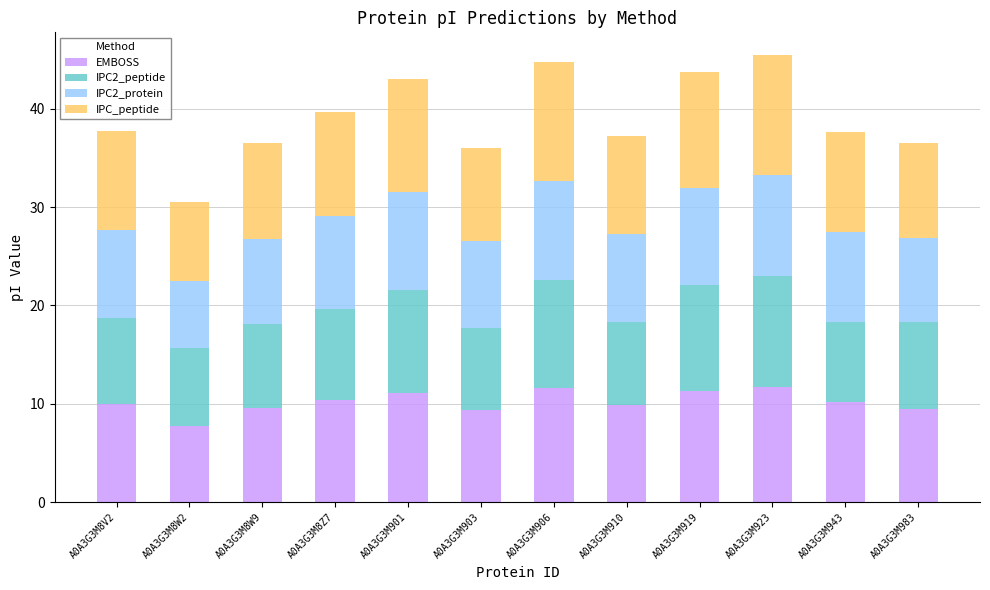

True or false: EMBOSS has a value of 2.0 at A0A3G3M8W2.

False